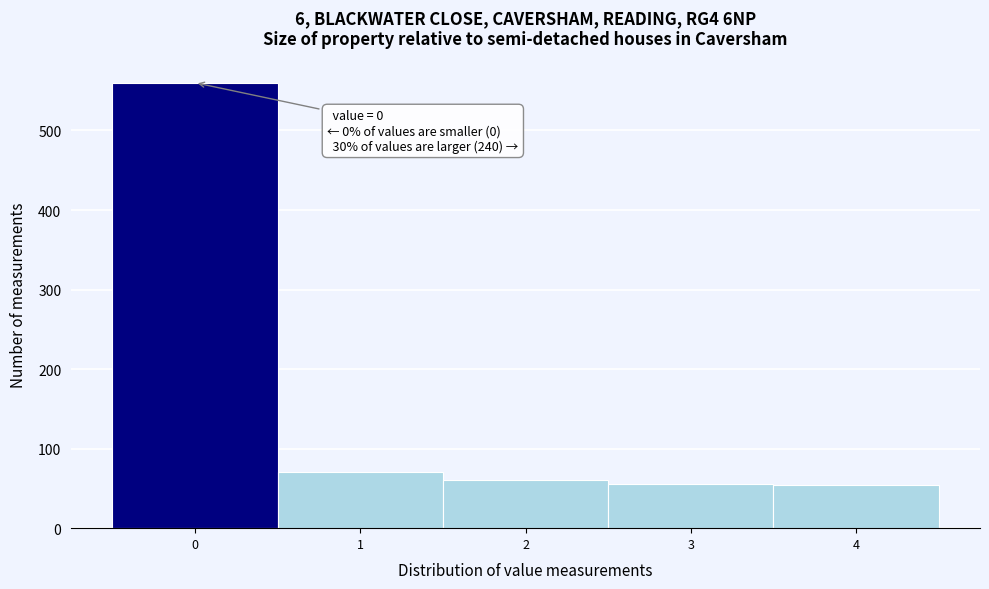

Which range on the x-axis has the tallest bar?

-0.5 to 0.5